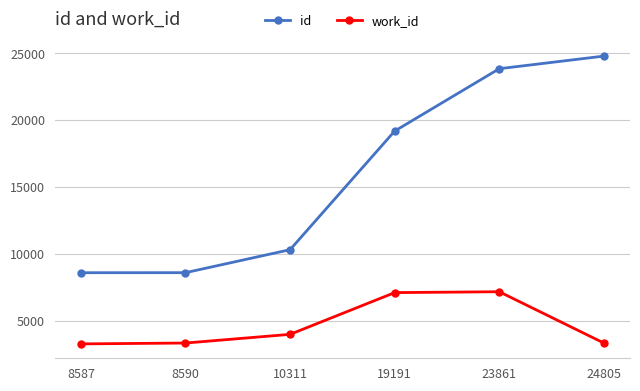

What is the difference between the second highest and second lowest values in the id series?

15271